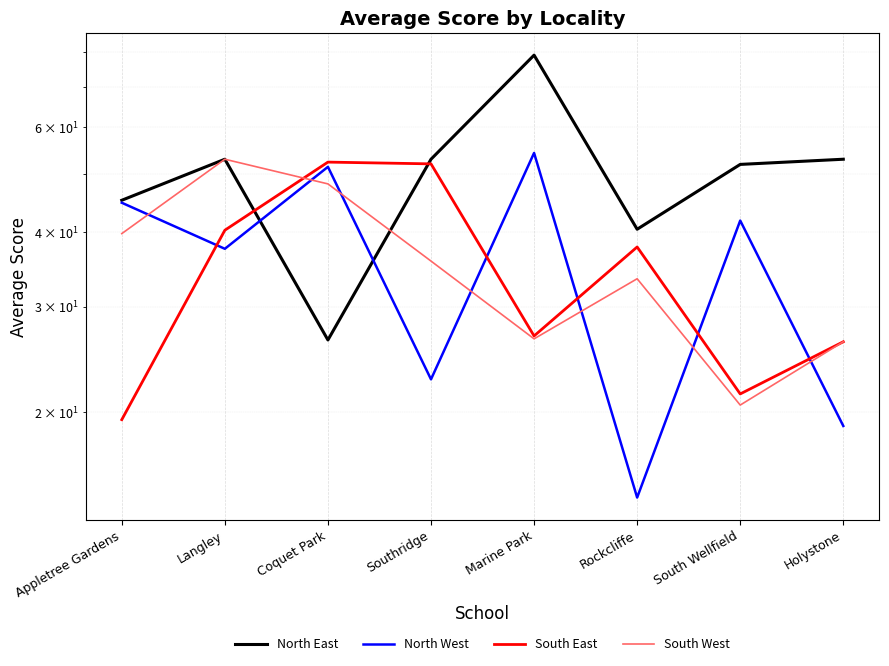

What is the difference between the highest and lowest values at Langley?

15.5